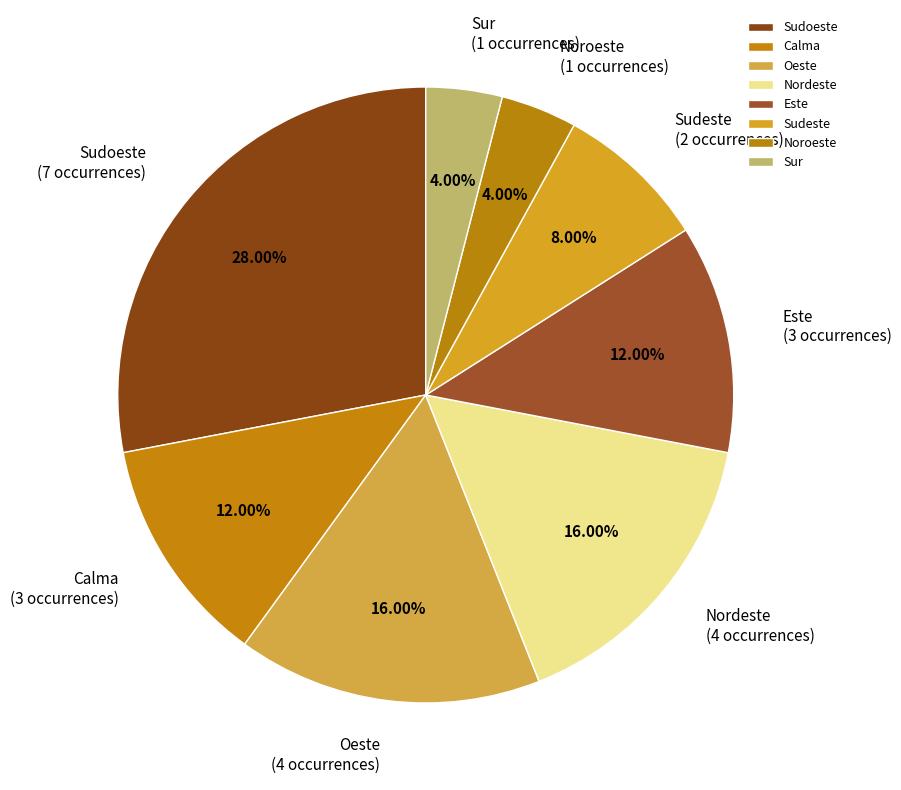

Between Este and Oeste, which is larger?

Oeste